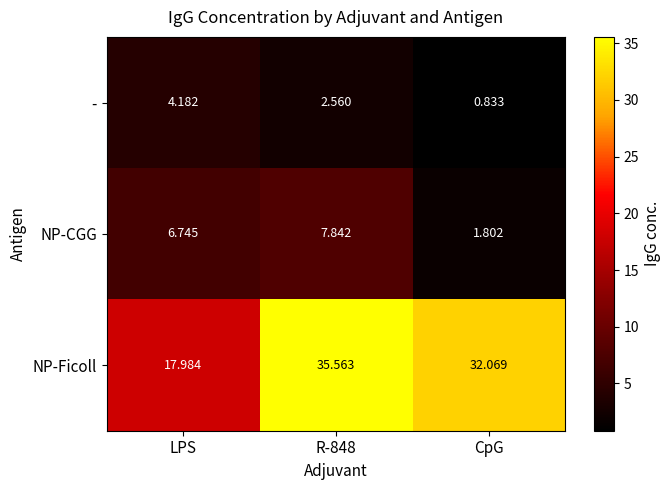

Rank the series at LPS from highest to lowest value.

NP-Ficoll, NP-CGG, -